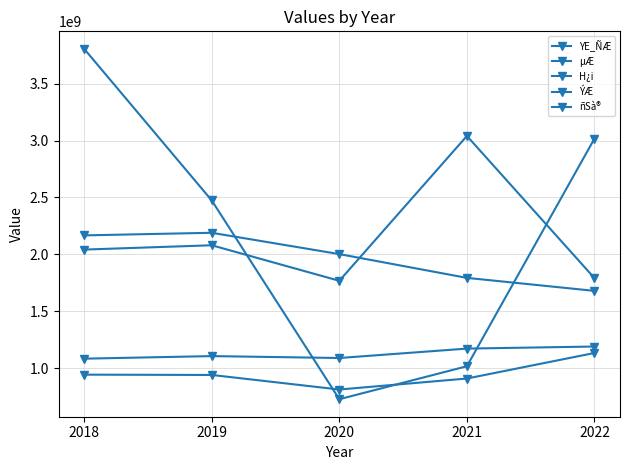

The value of YE_ÑÆ at 2020 is 2683839569. True or false?

False